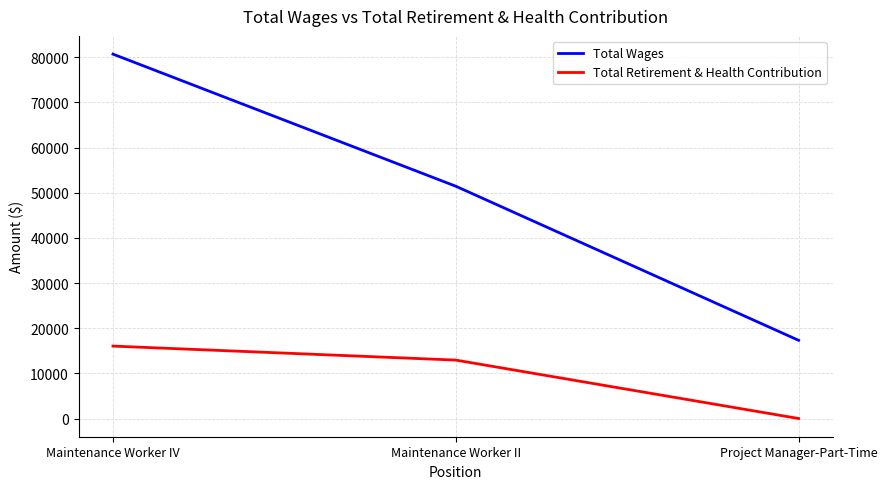

Rank the series by their maximum value, from highest to lowest.

Total Wages, Total Retirement & Health Contribution